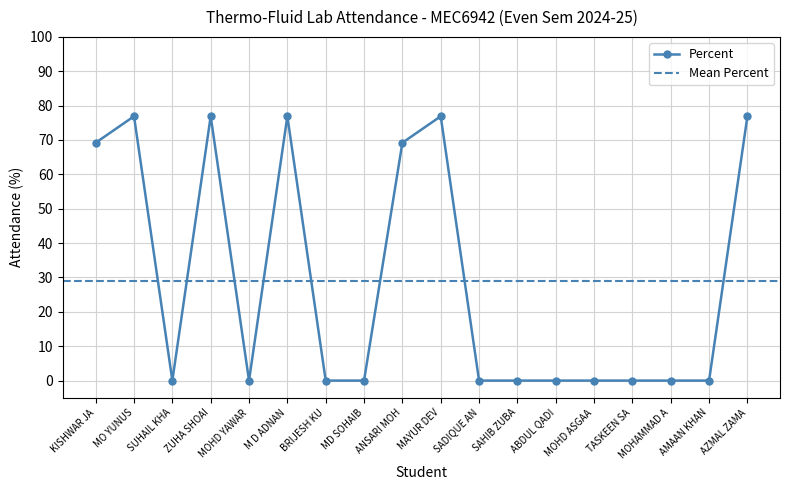

Where is the first local maximum?

MO YUNUS